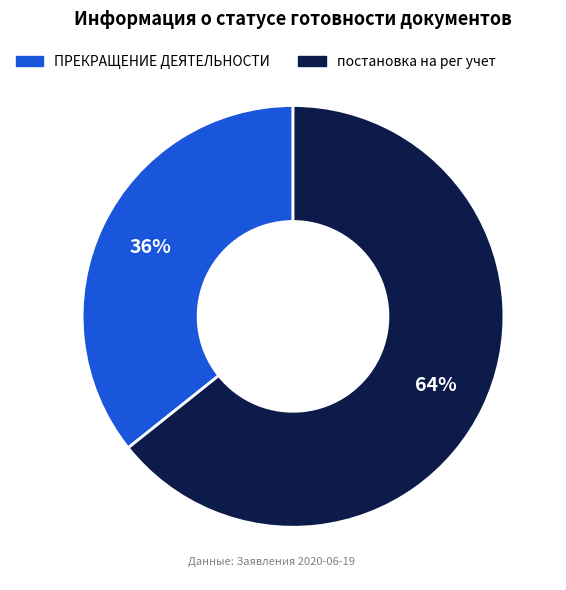

To the nearest percent, what is the average slice percentage?

50%